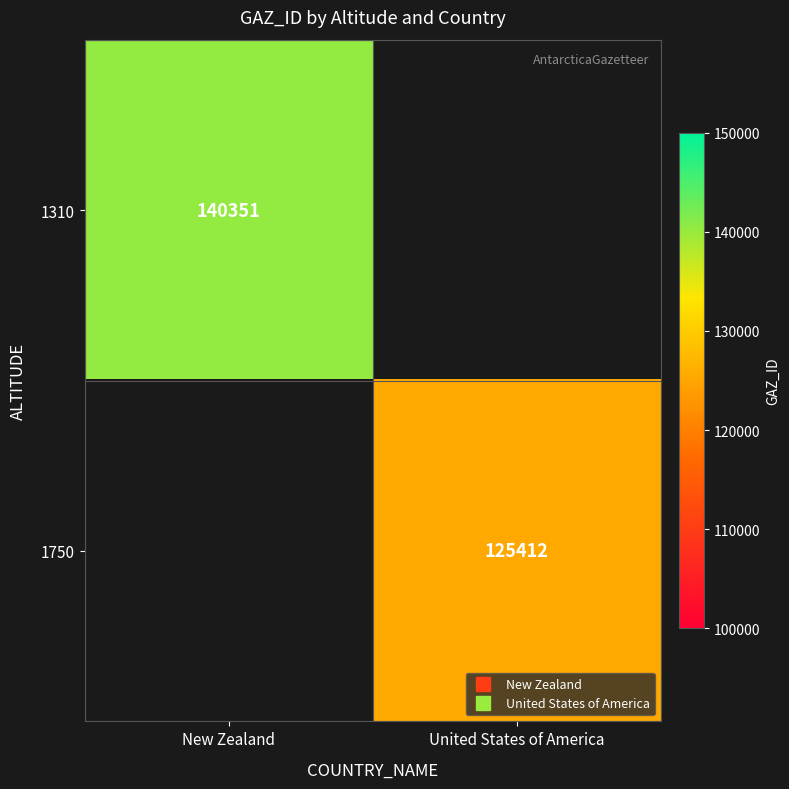

Rank the series by their maximum value, from lowest to highest.

1310, 1750